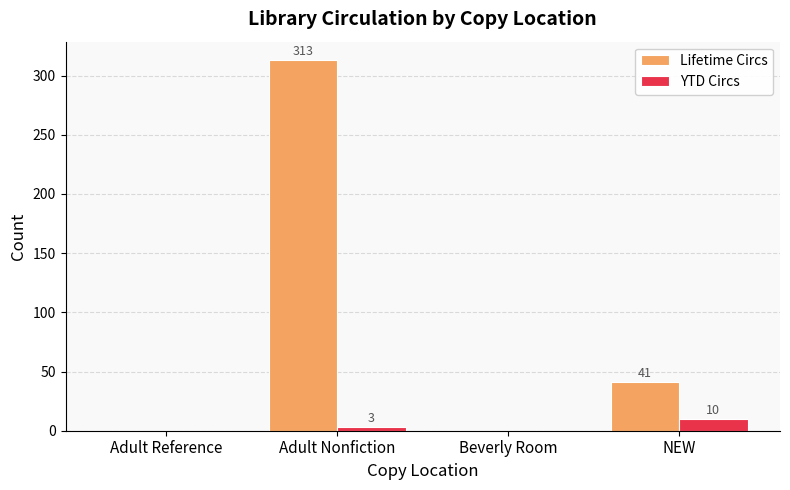

How many positive values does the YTD Circs series have?

2